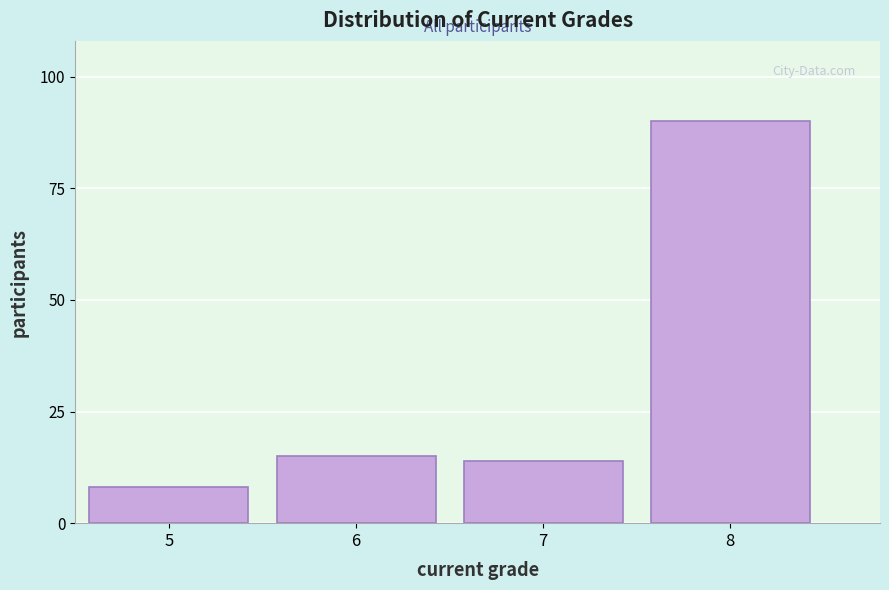

Reading left to right, transcribe all the data shown in this chart.

5=8	6=15	7=14	8=90